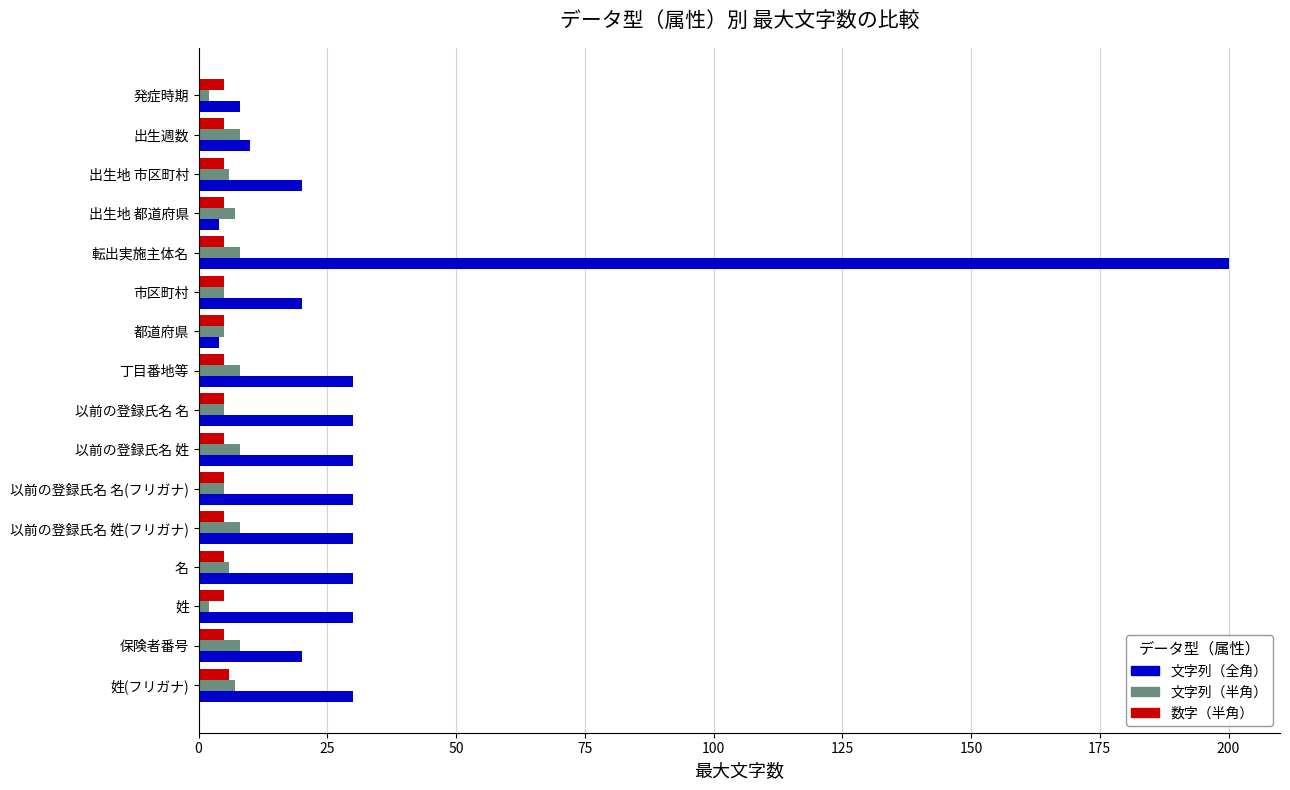

Which series has the largest range (max minus min)?

文字列（全角）